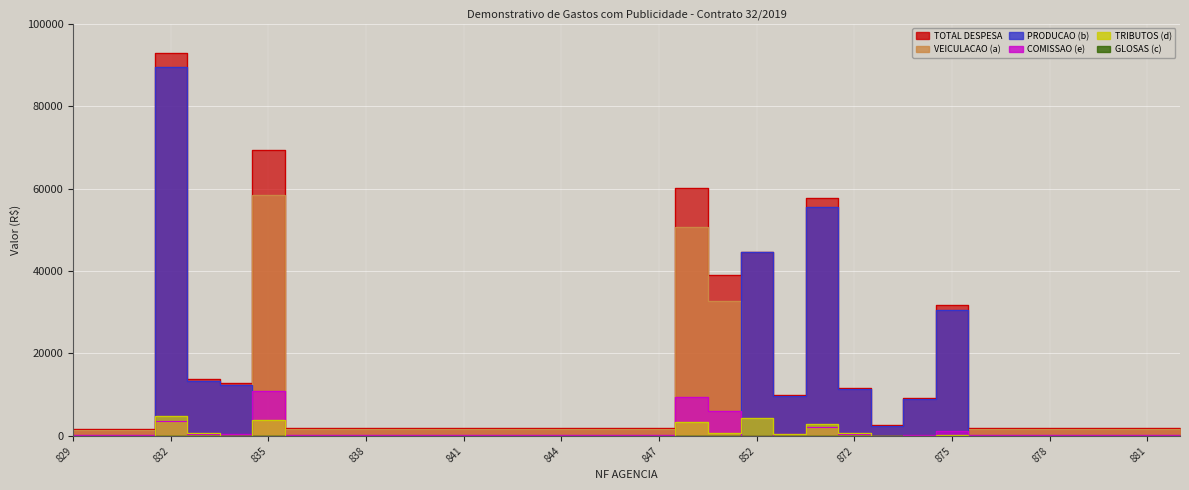

True or false: TOTAL DESPESA and COMISSAO (e) intersect in this chart.

False